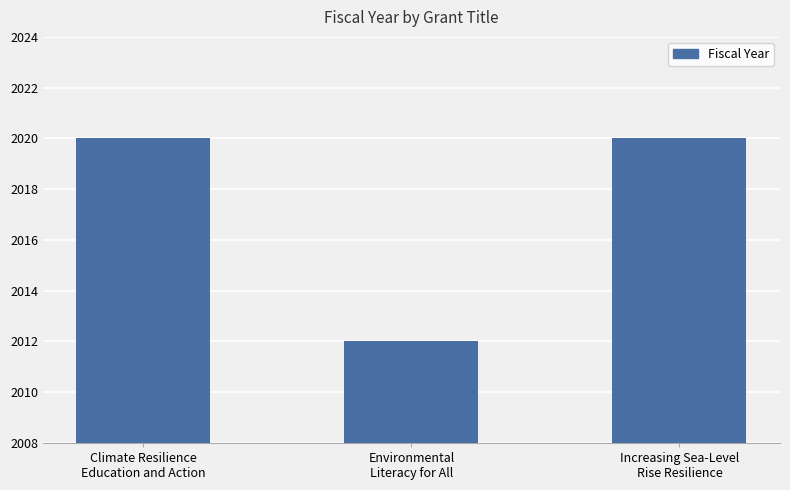

What is the difference between the maximum and minimum values?

8